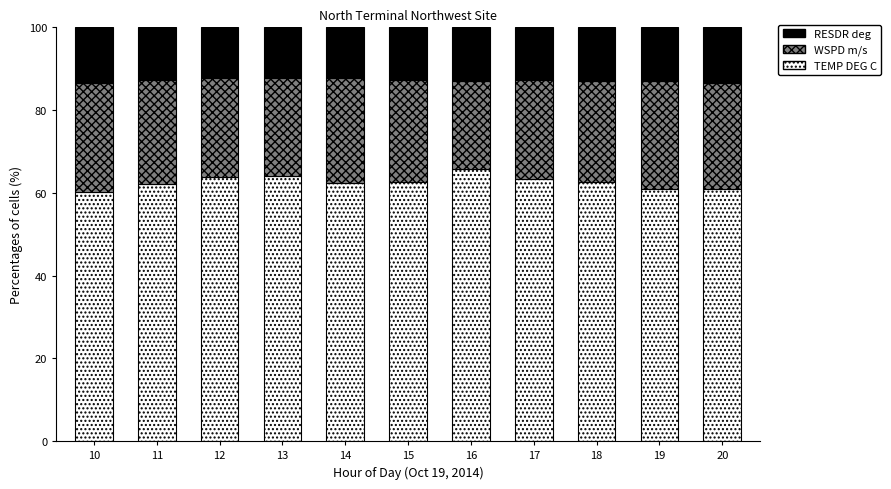

What is the minimum value for TEMP DEG C?

60.3